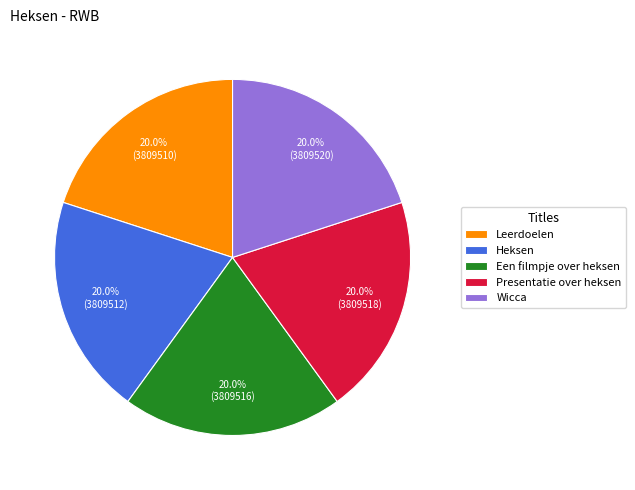

To the nearest percent, what portion does Een filmpje over heksen represent?

20%